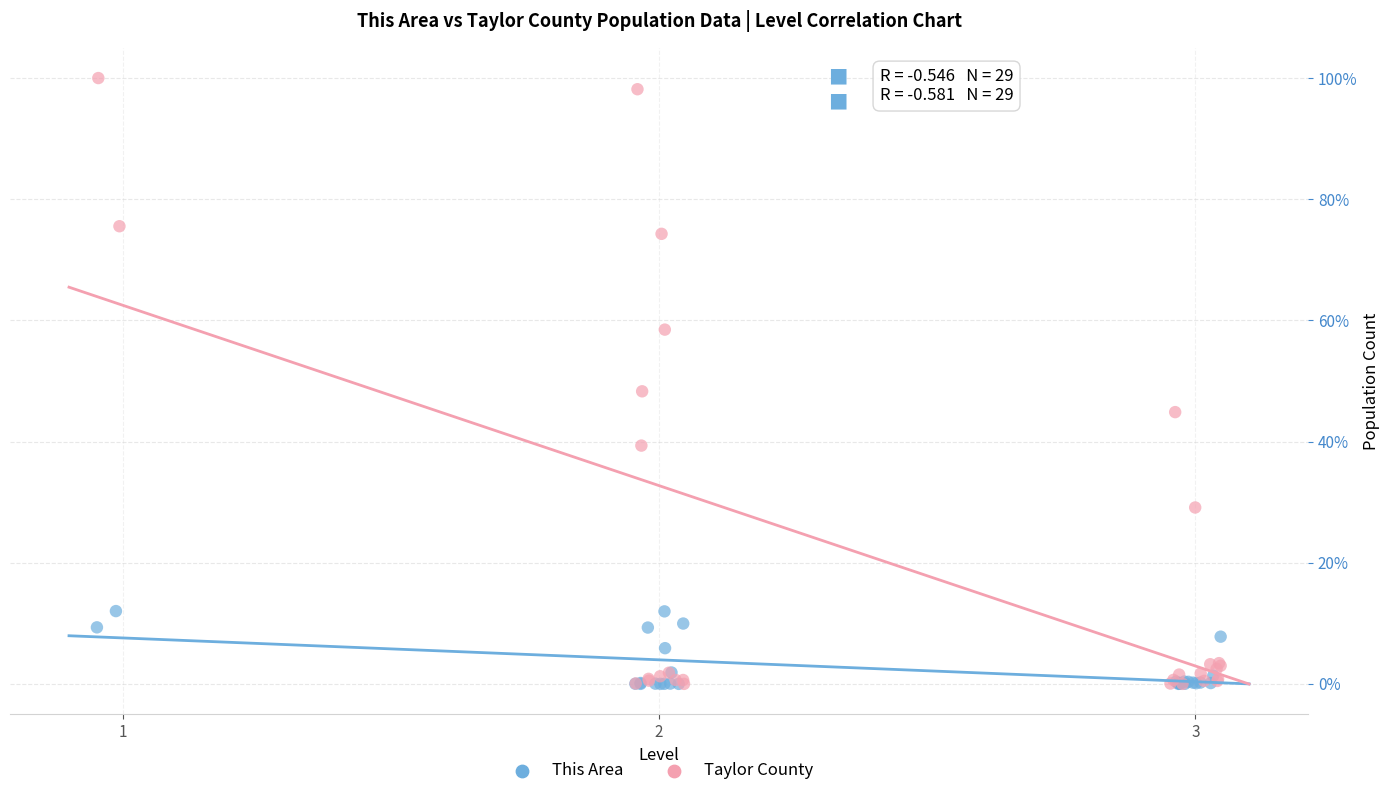

What are all the series names shown in the legend?

This Area, Taylor County